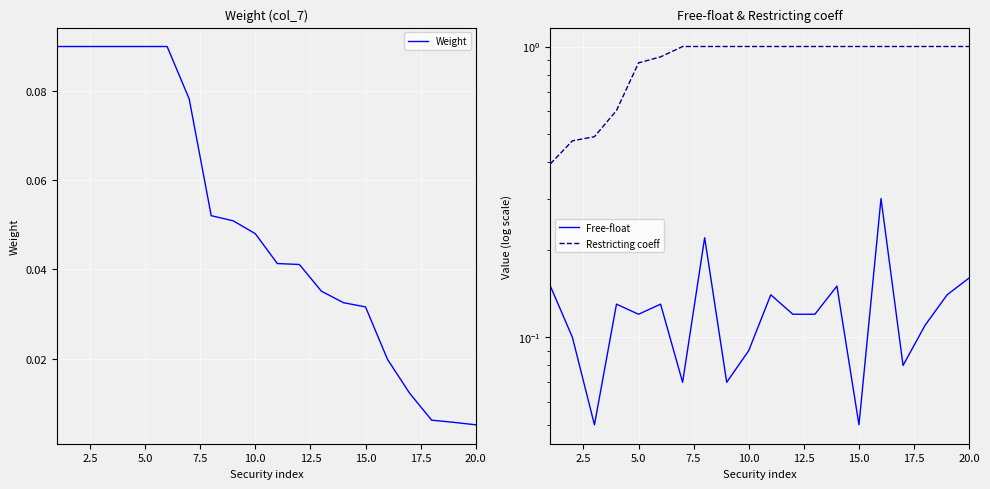

At how many categories does at least one series exceed 0?

20